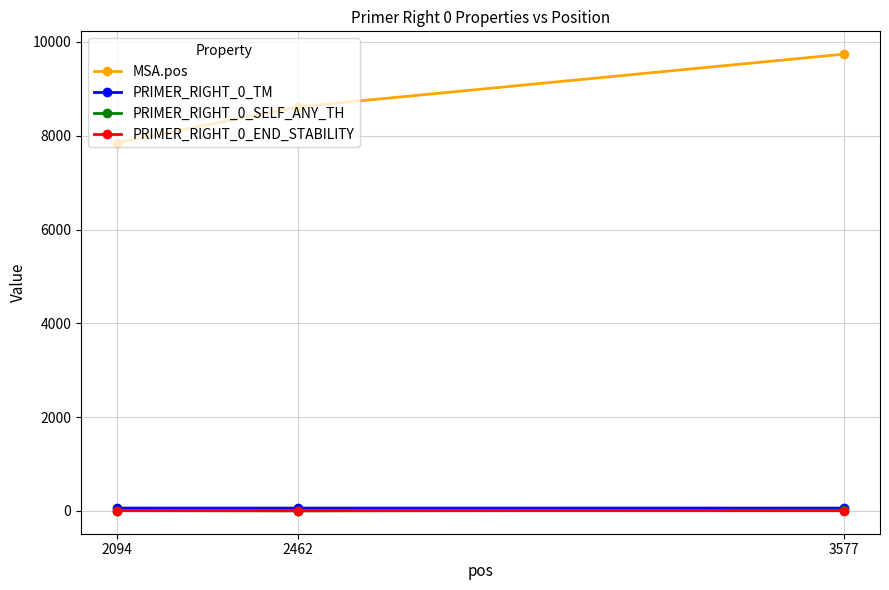

At how many categories does at least one series exceed 585?

3